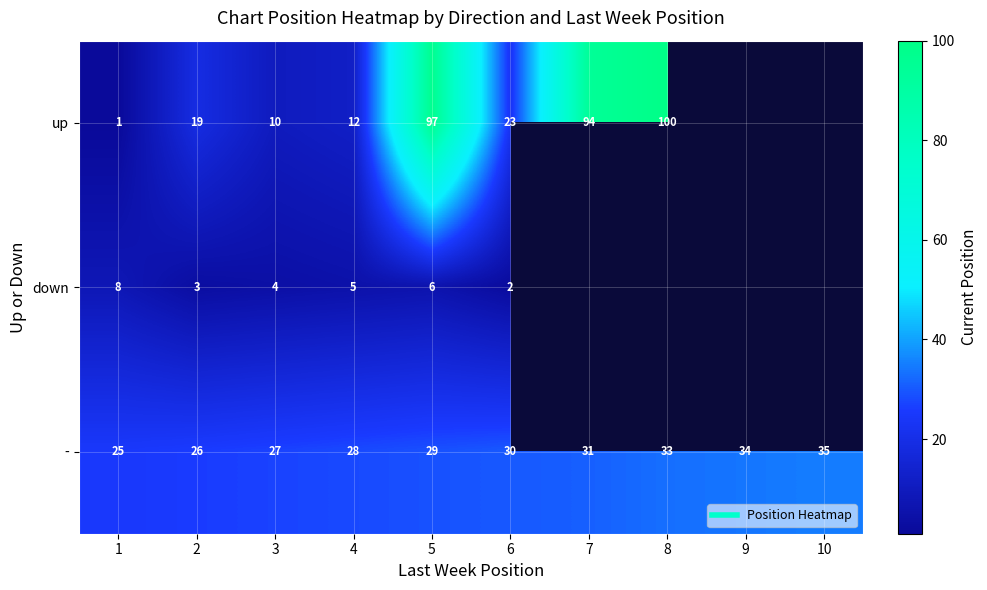

True or false: - has a value of 30.0 at 6.

True